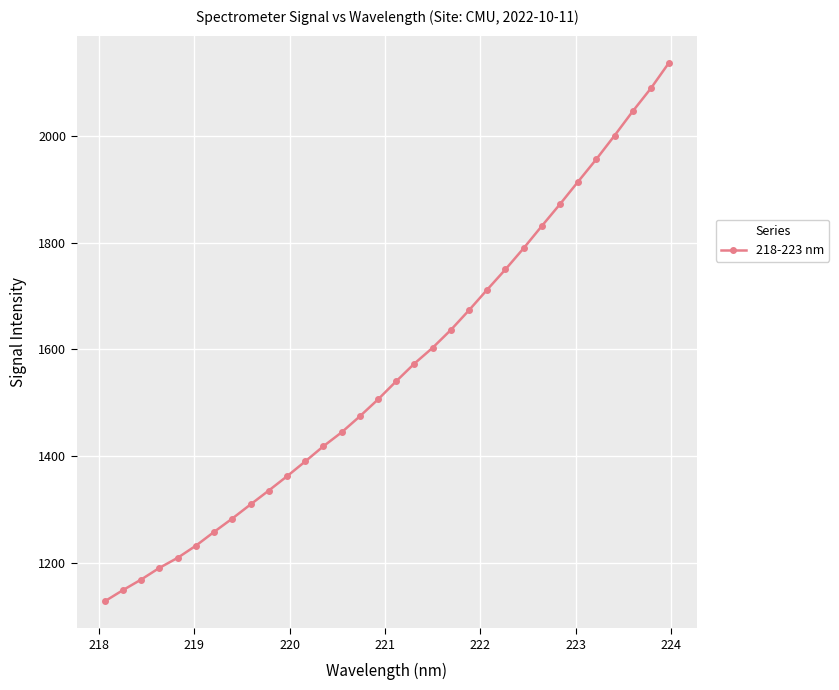

What is the difference between the second highest and minimum values?

959.7